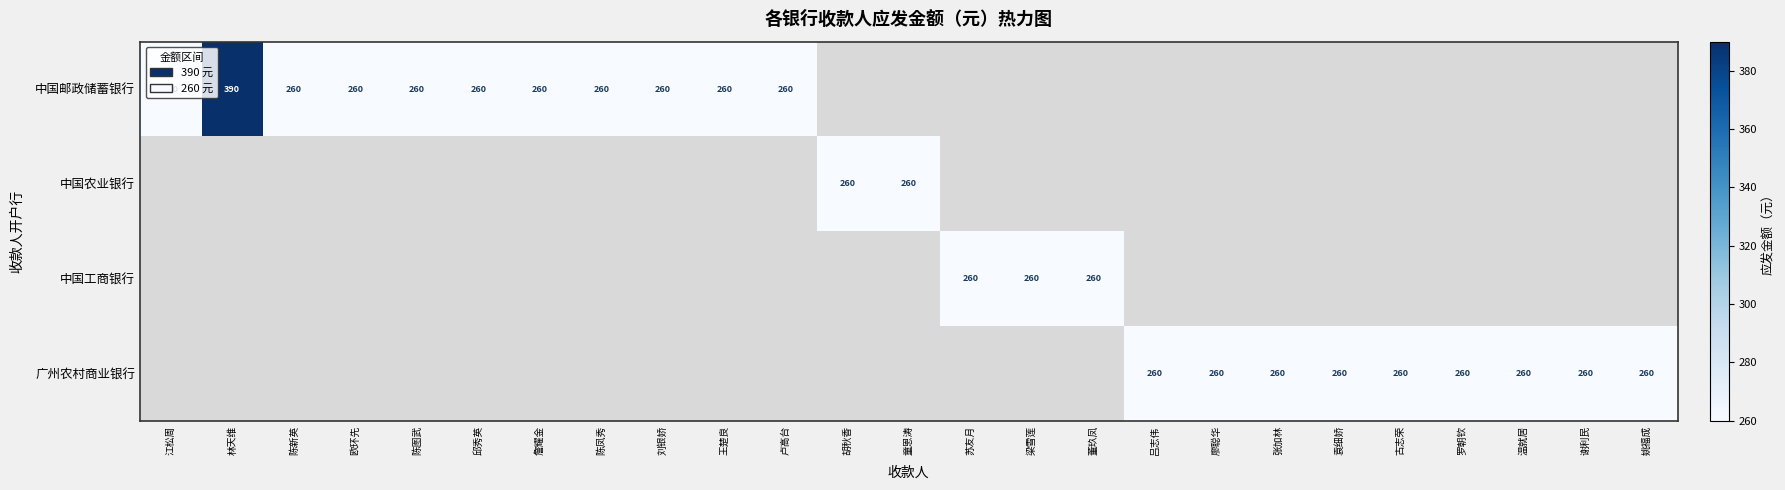

Is it true that 广州农村商业银行 equals 260 at 罗朝钦?

True